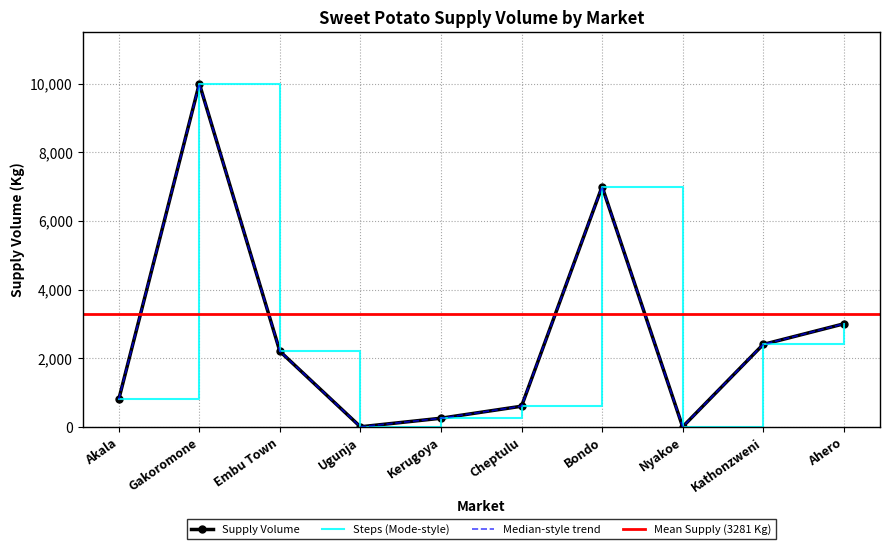

The chart shows a value of 161 at Cheptulu. True or false?

False